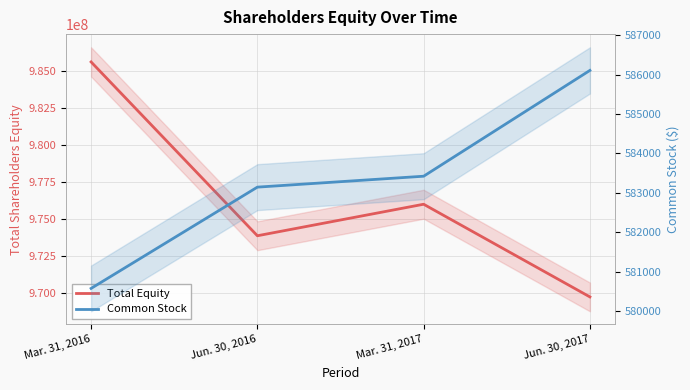

What is the value of the Common Stock point at the 4th from the left?

586107